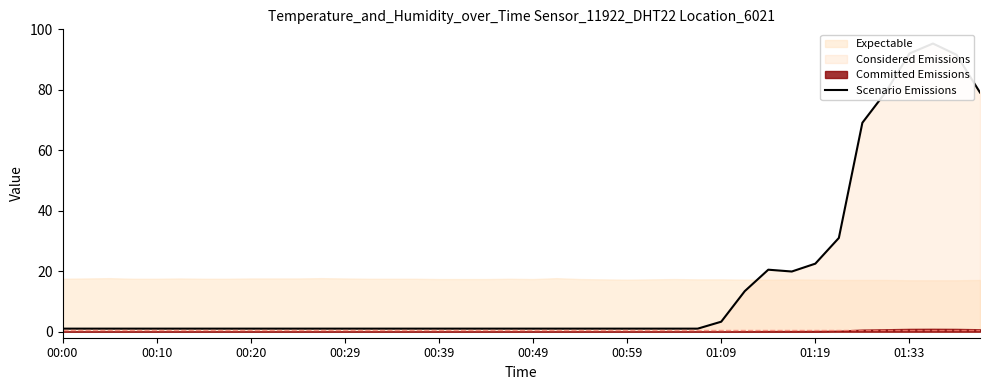

True or false: the data shows 0.3 at 26.

False